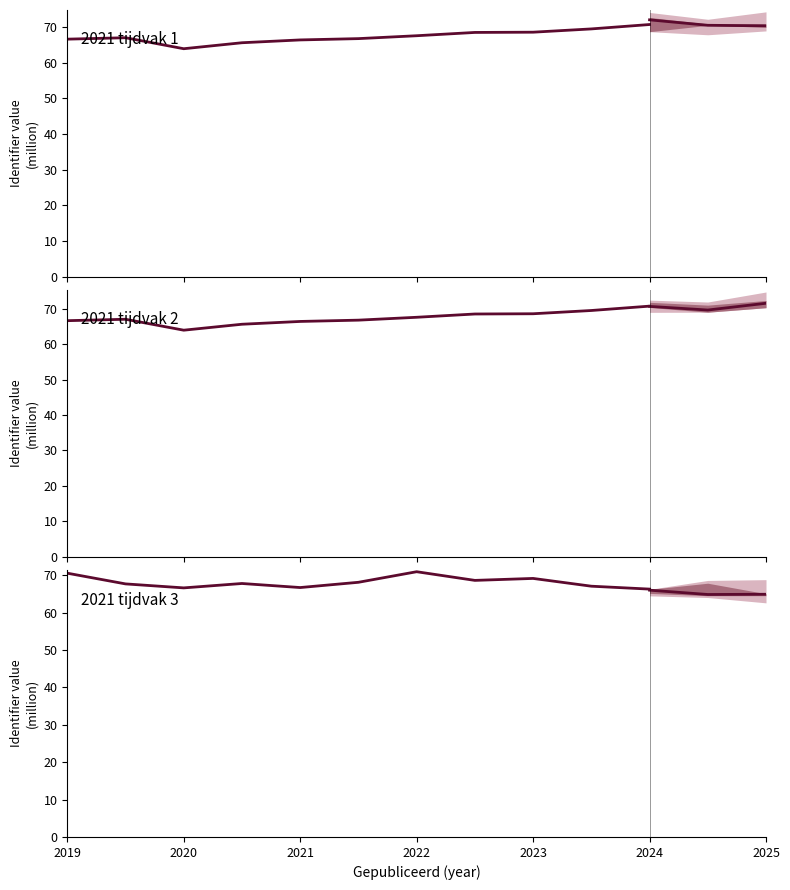

Which series has the widest spread of values?

2021 tijdvak 1